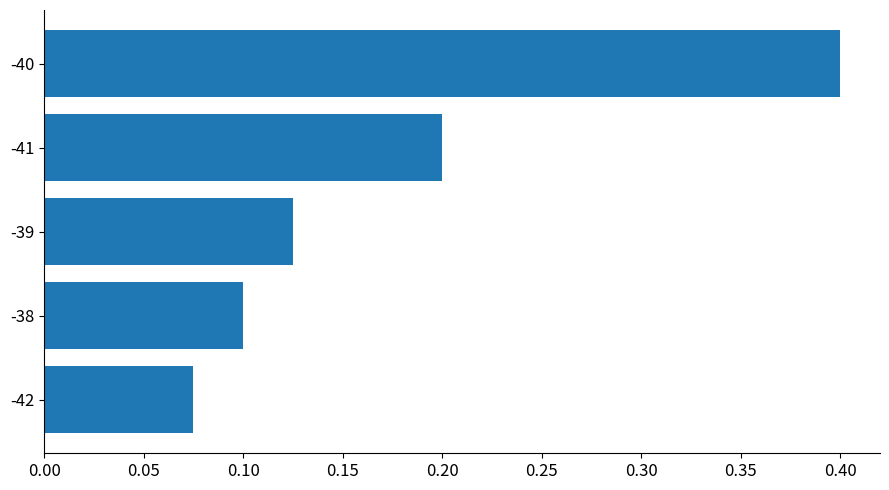

Which has a higher value, -40 or -42?

-40